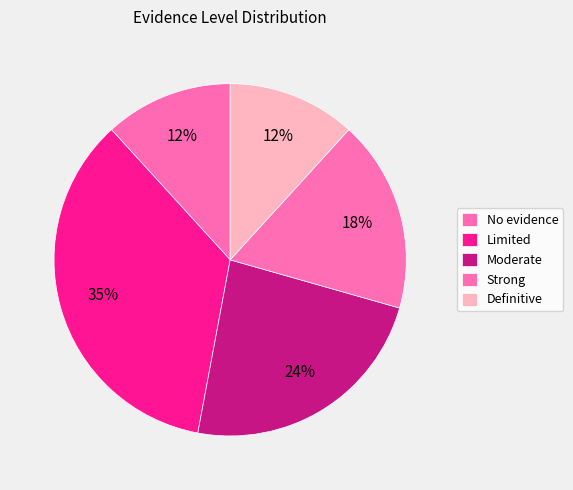

What portion of the pie excludes Moderate?

76.5%